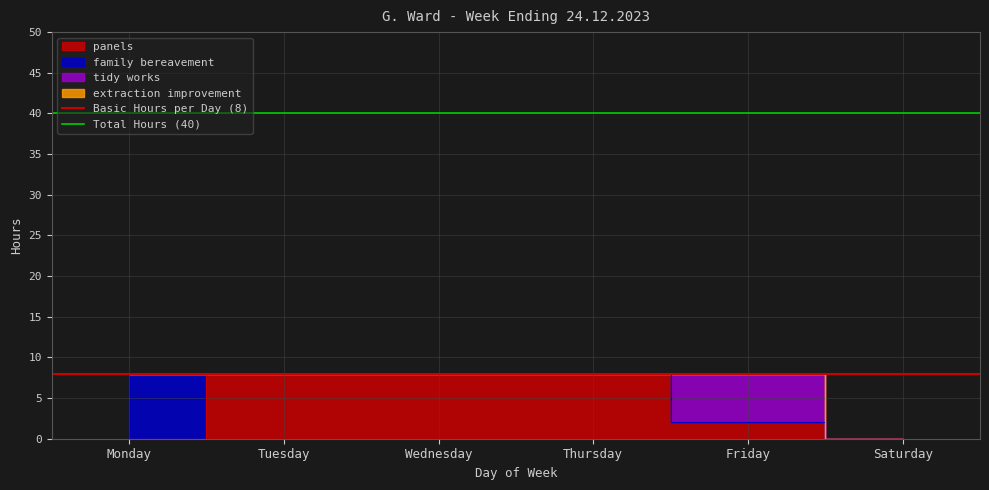

At which label is Basic Hours per Day (8) closest to 8?

Monday